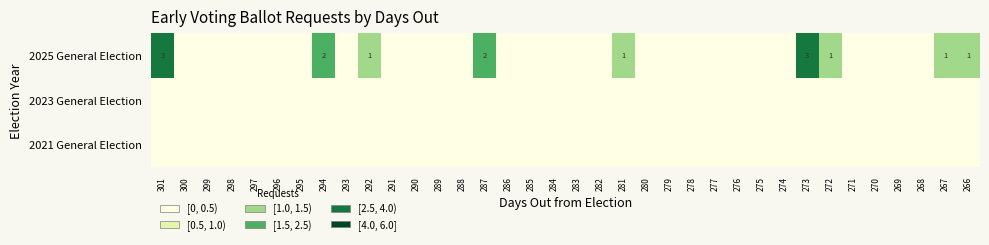

The value of 2025 General Election at 301 is 5. True or false?

False